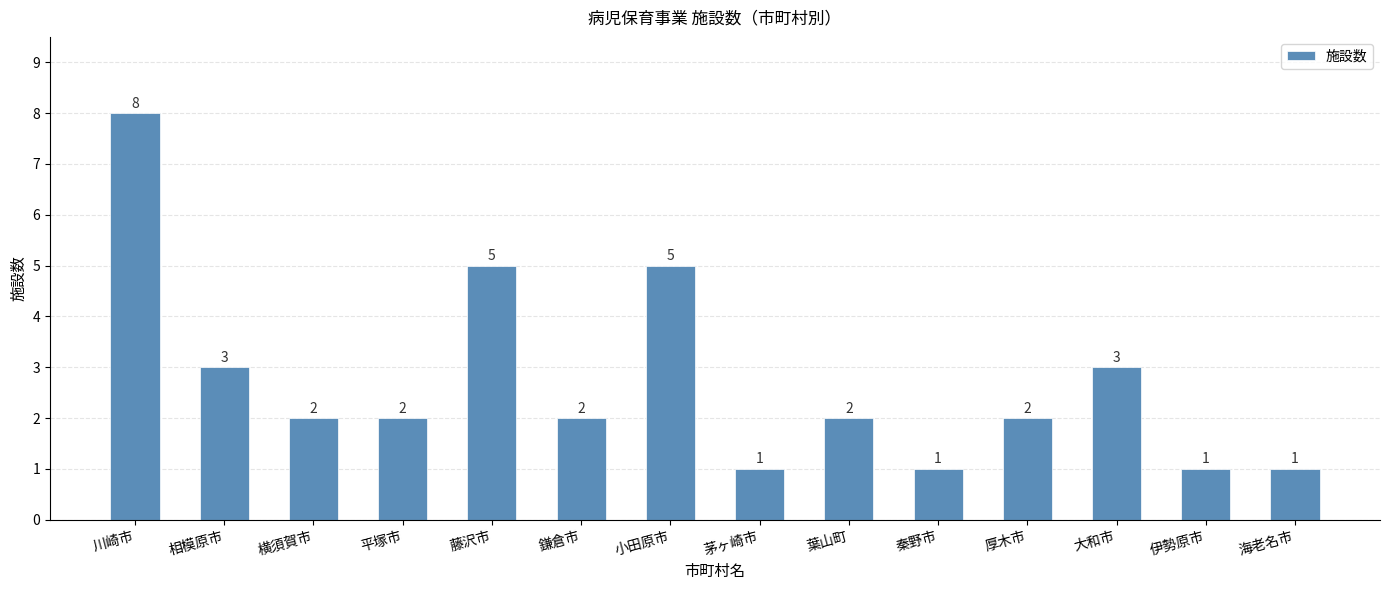

At which label does the data first exceed 2?

川崎市